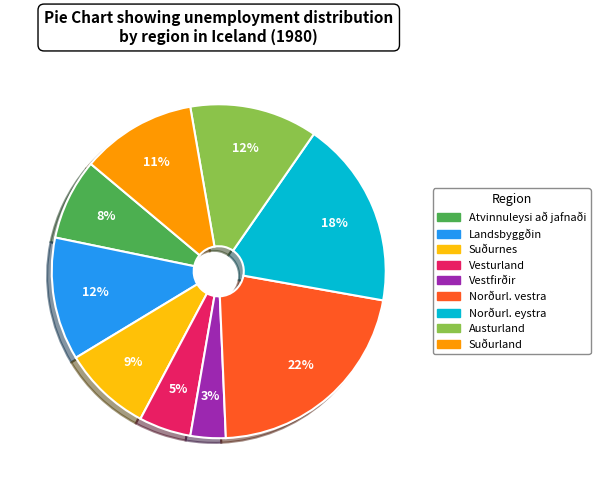

Is there a majority slice in this chart?

No